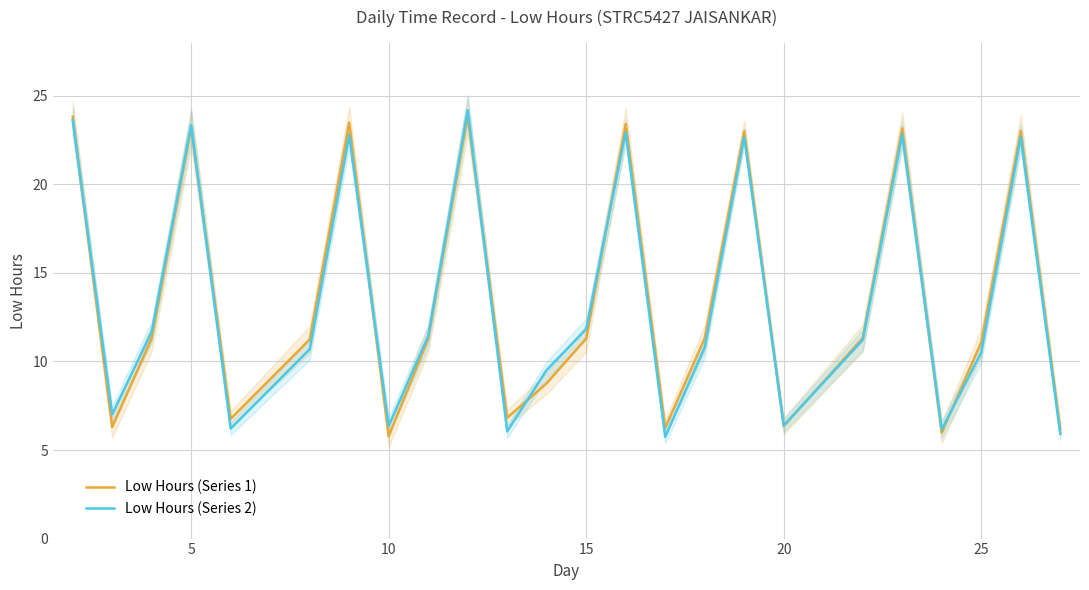

How many interior local peaks does the Low Hours (Series 1) series have?

7